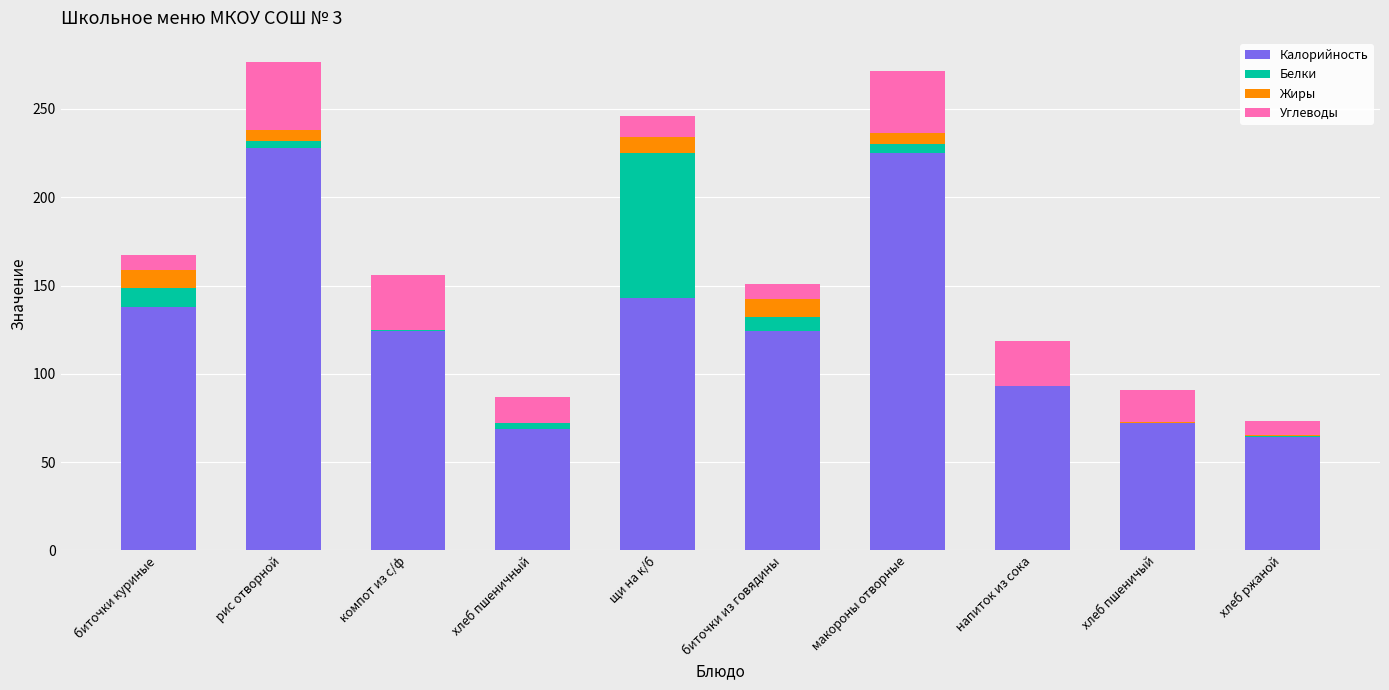

At which label is Калорийность closest to 146?

щи на к/б